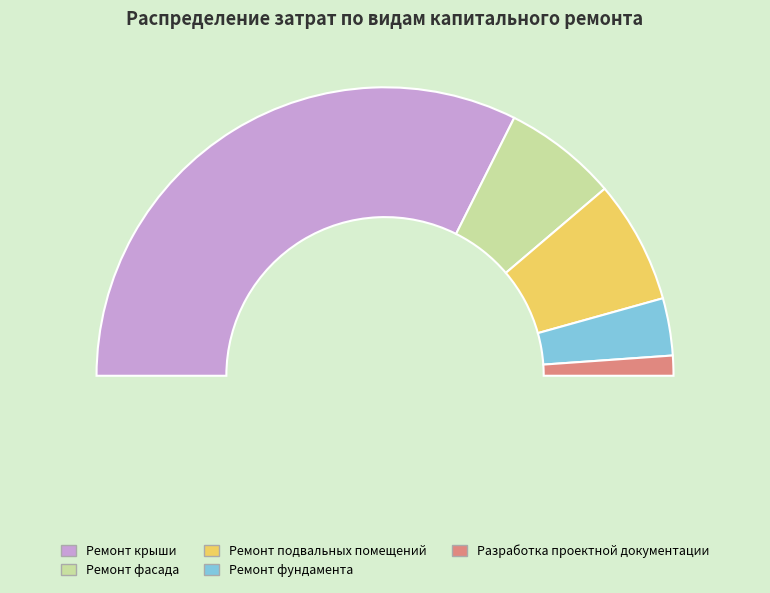

To the nearest percent, what portion does Ремонт фундамента represent?

6%